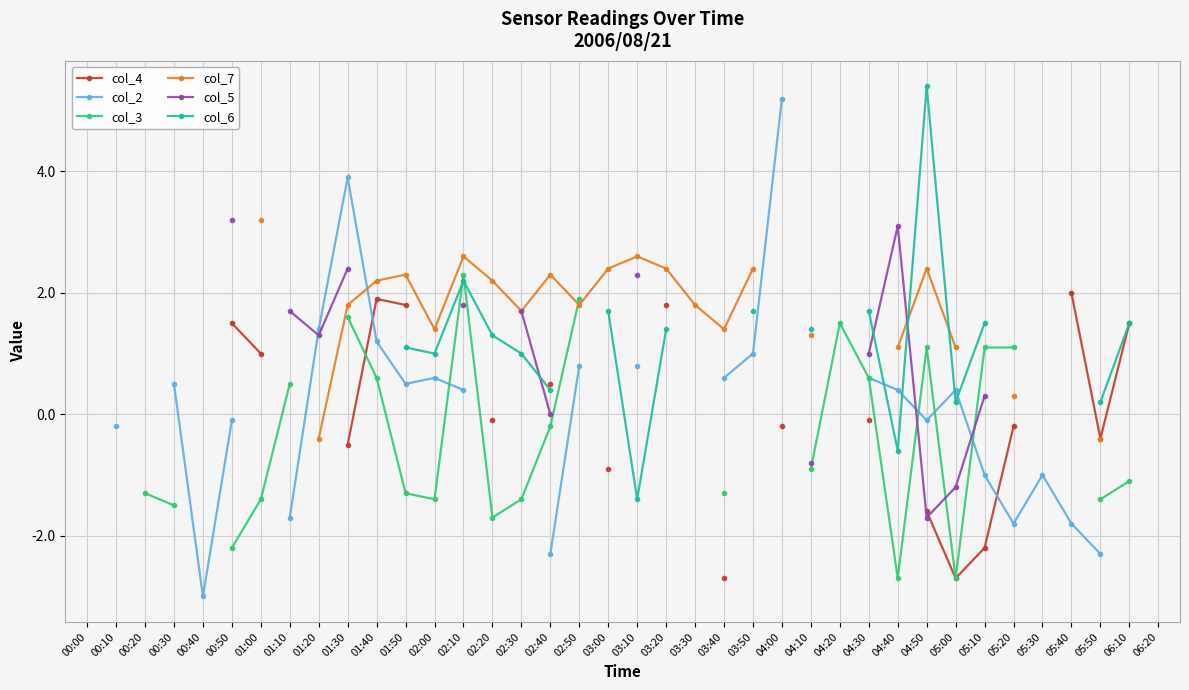

Where do col_5 and col_7 first cross each other?

04:40 and 04:50